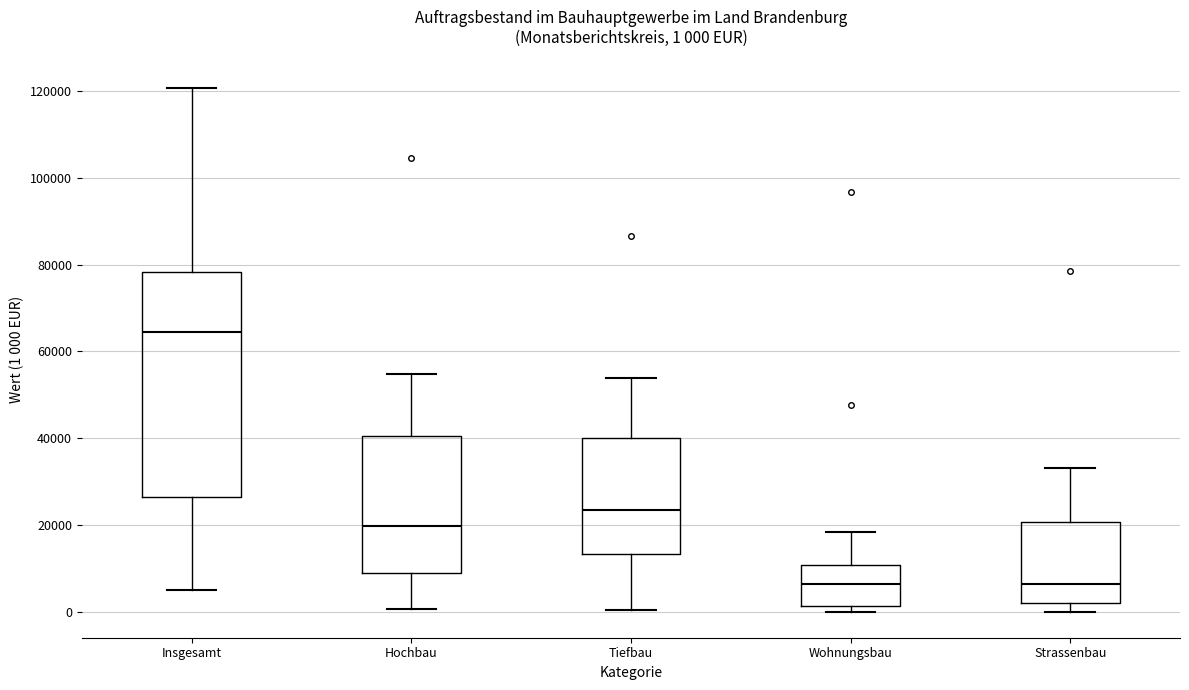

Comparing the boxes themselves (not the whiskers), which one is the tallest?

Insgesamt